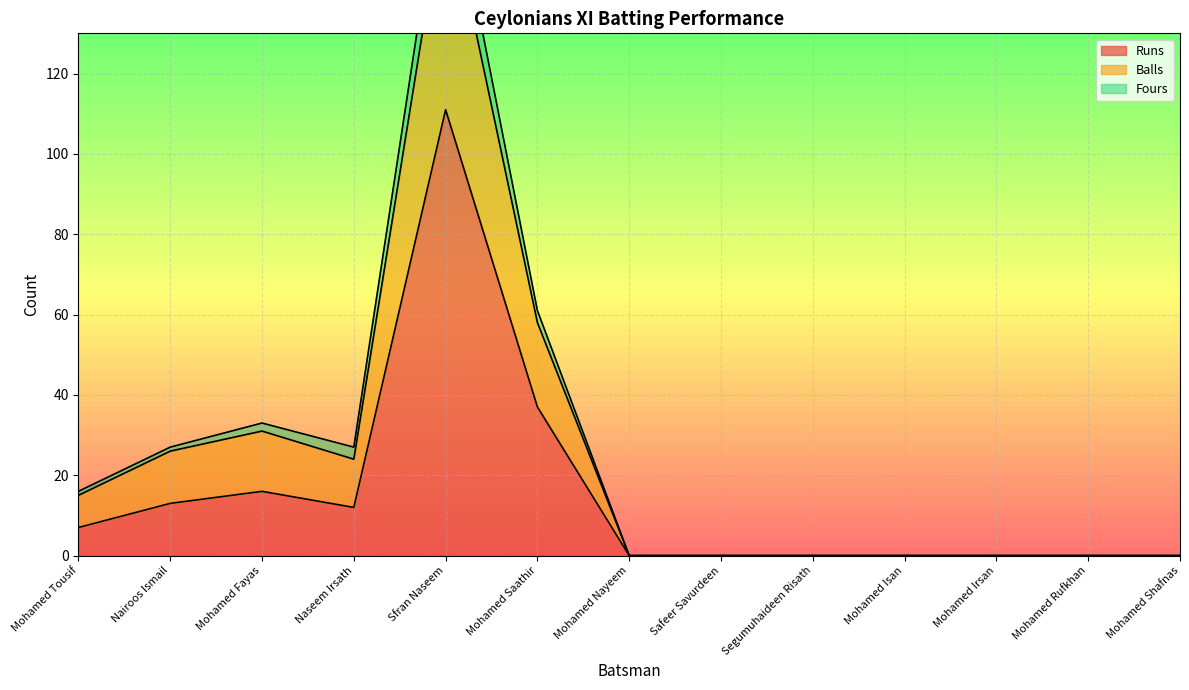

What is the maximum value shown in the chart?

177